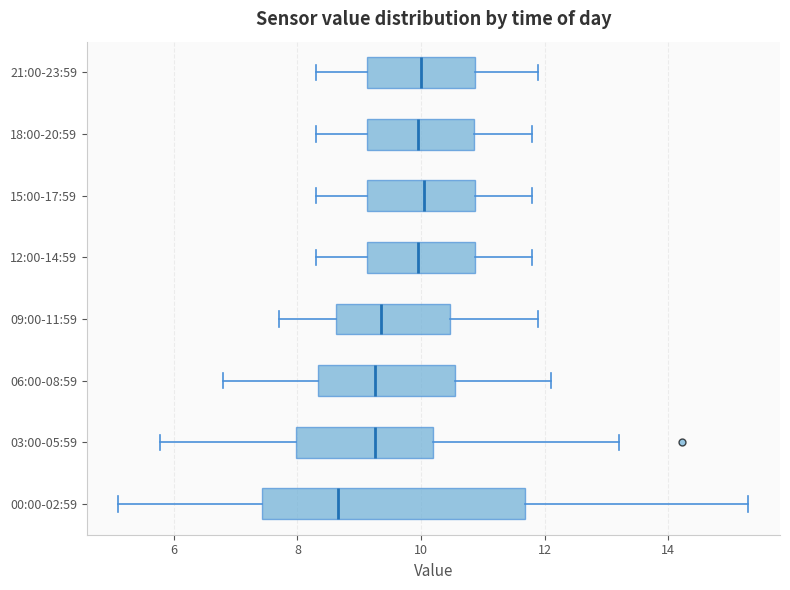

Reading bottom to top, read every box against the x-axis: the position of its median line, the range the box covers, and the ends of its whiskers. The values are not printed on the chart, so give them approximately, as read against the axis.

00:00-02:59: median 8.6, box 7.4 to 11.6, whiskers 5.2 to 15.4
03:00-05:59: median 9.2, box 8.0 to 10.2, whiskers 5.8 to 13.2
06:00-08:59: median 9.2, box 8.4 to 10.6, whiskers 6.8 to 12.2
09:00-11:59: median 9.4, box 8.6 to 10.4, whiskers 7.8 to 12.0
12:00-14:59: median 10.0, box 9.2 to 10.8, whiskers 8.4 to 11.8
15:00-17:59: median 10.0, box 9.2 to 10.8, whiskers 8.4 to 11.8
18:00-20:59: median 10.0, box 9.2 to 10.8, whiskers 8.4 to 11.8
21:00-23:59: median 10.0, box 9.2 to 10.8, whiskers 8.4 to 12.0